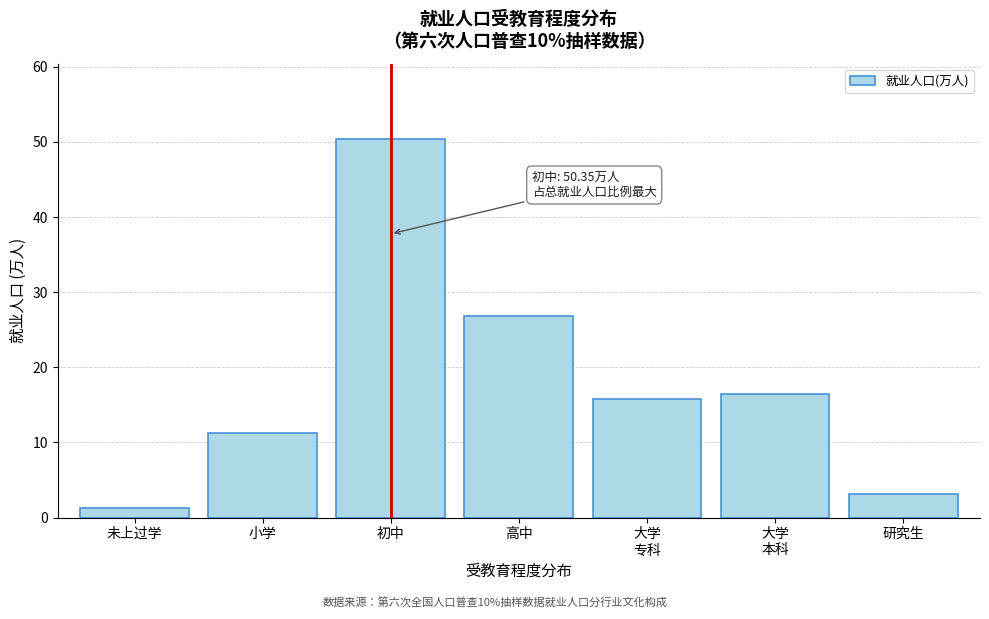

Reading left to right, what are all the values shown in this chart?

1.3	11.3	50.3	26.9	15.8	16.4	3.2